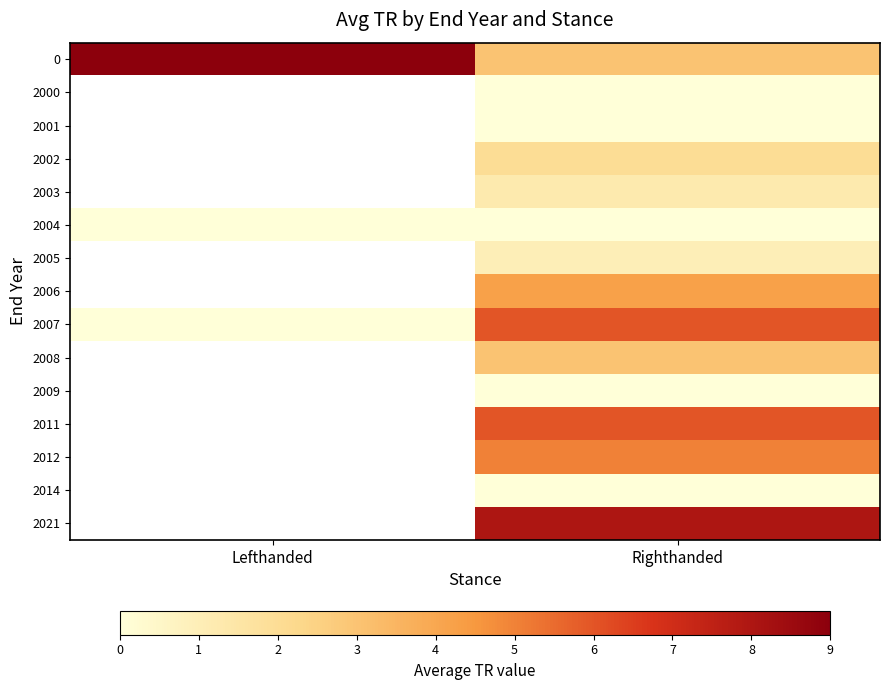

Which category has the lowest value in the 2004 series?

Lefthanded